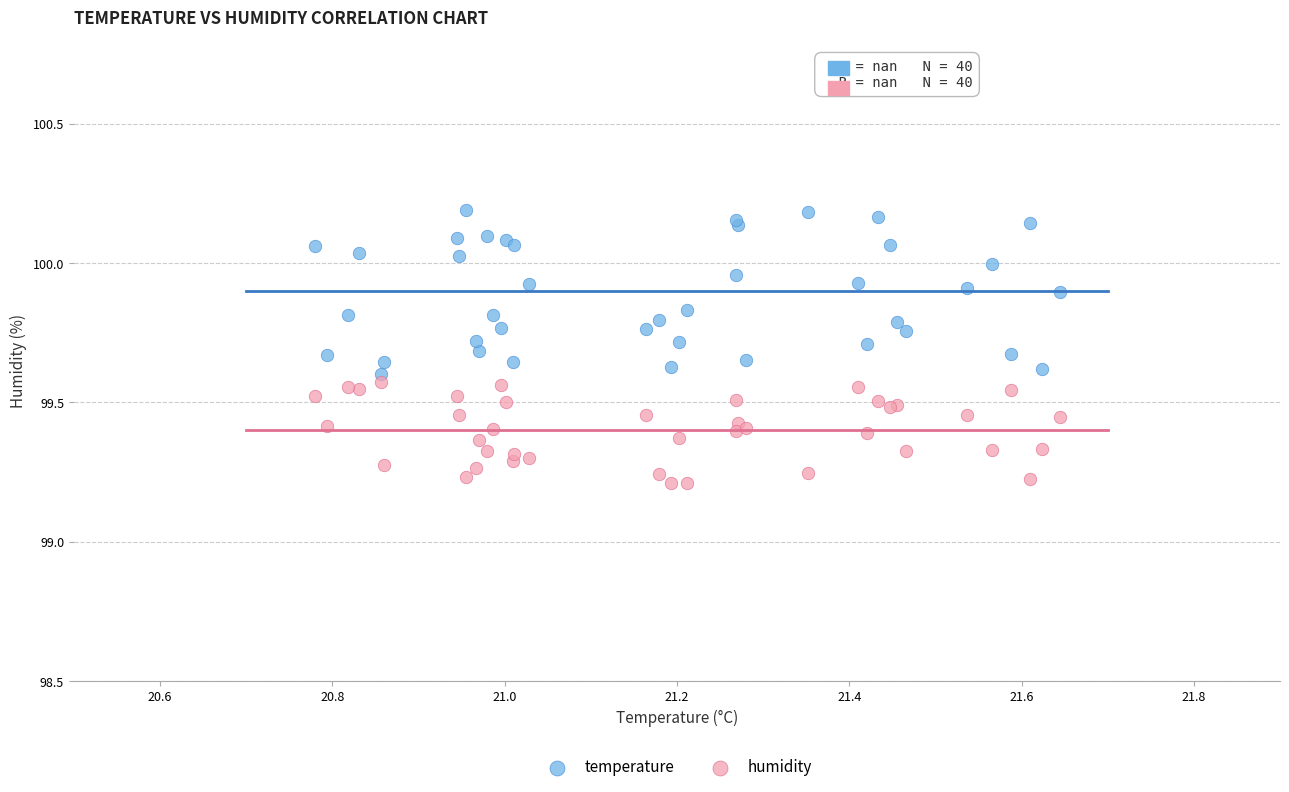

What are all the series names shown in the legend?

temperature, humidity